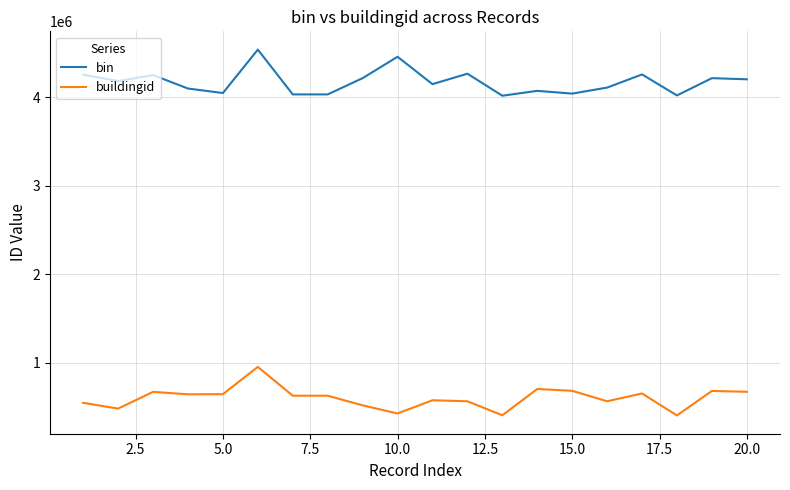

True or false: buildingid has more than 1 points higher than both neighbors.

True